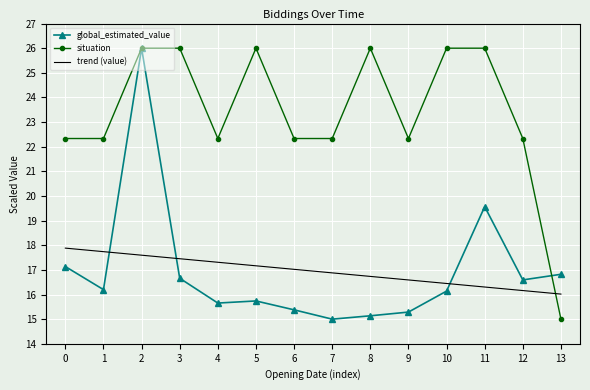

Which series changed the most between 3 and 4?

situation